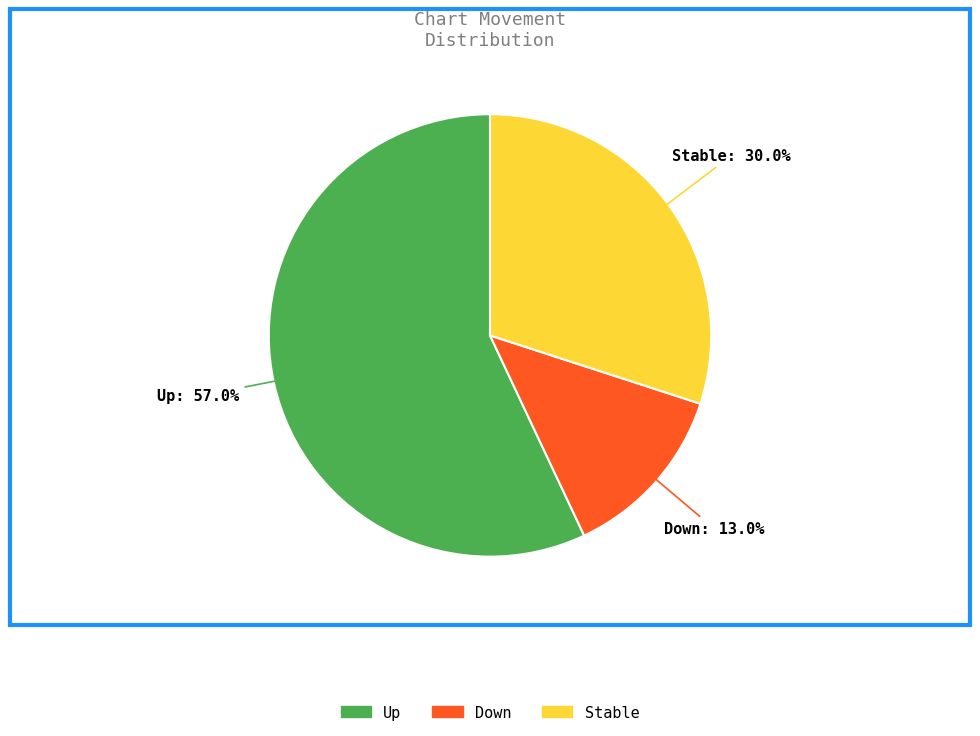

Count the number of slices in the pie.

3